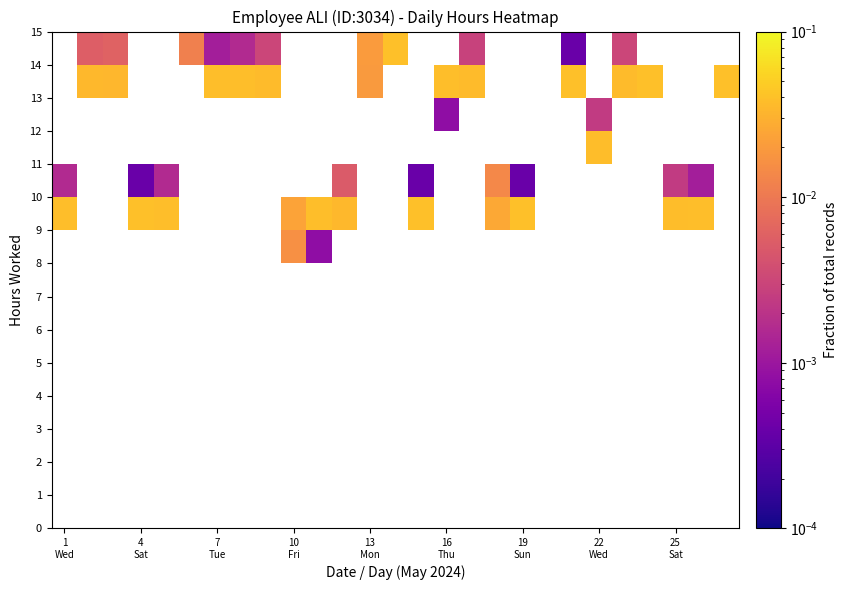

At how many categories does at least one series exceed 0?

26